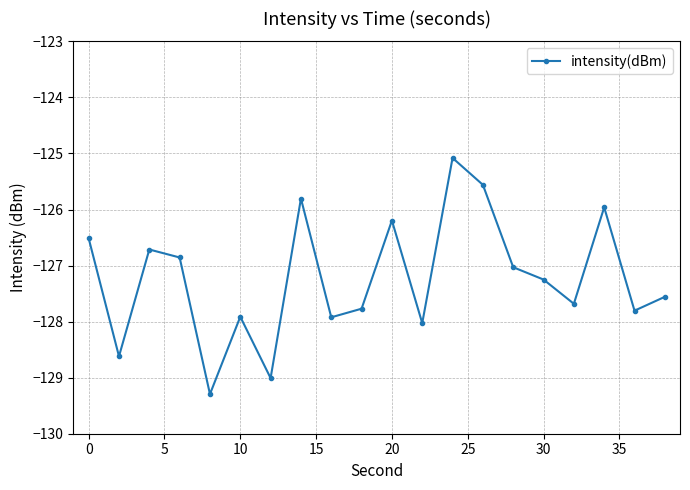

What is the minimum value shown in the chart?

-129.3